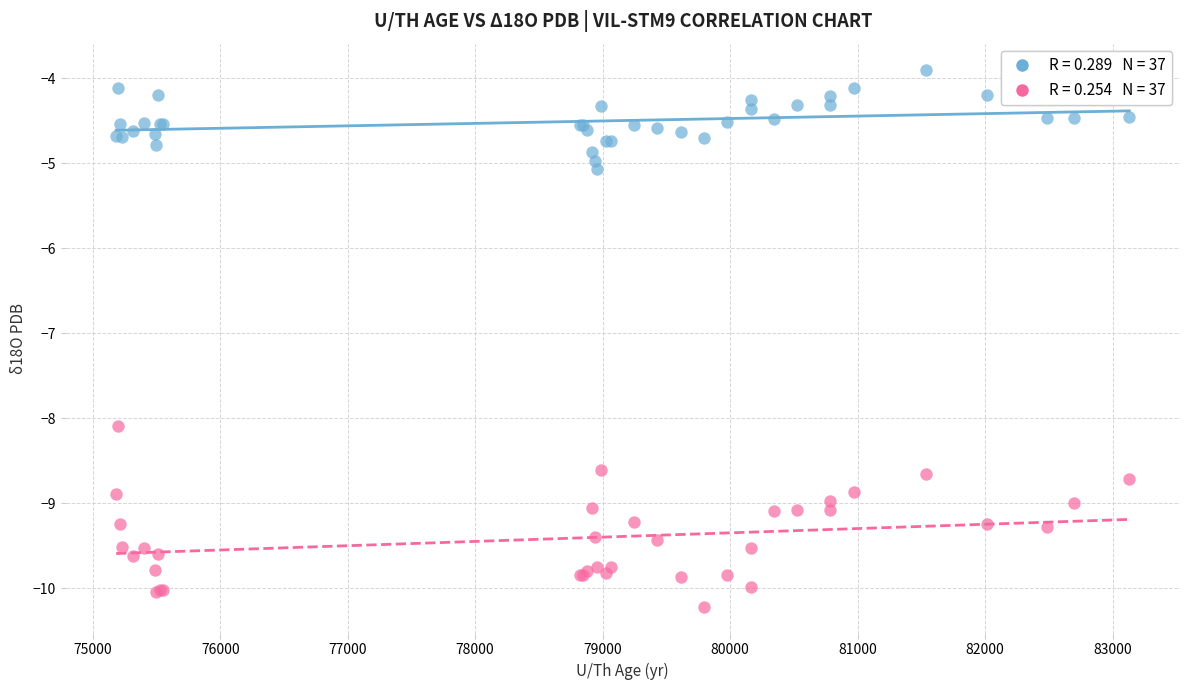

Across all series, what Y value is closest to -7?

-8.1